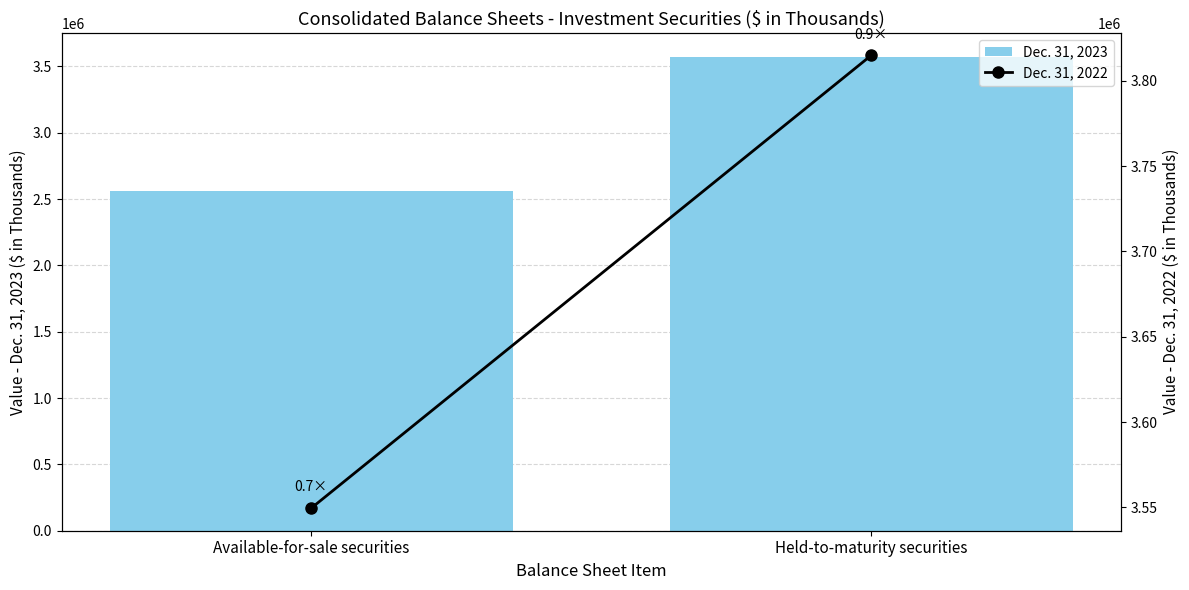

How many categories are shown in the chart?

2